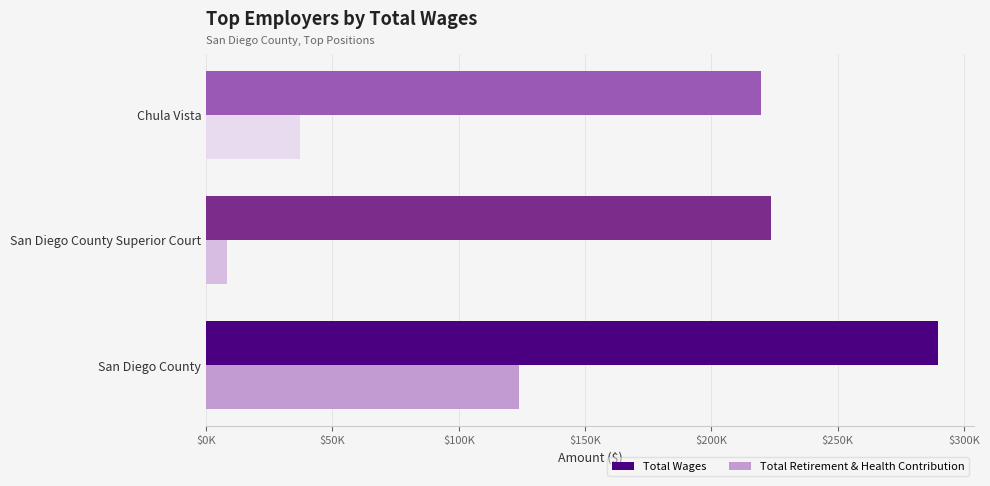

What are all the series names shown in the legend?

Total Wages, Total Retirement & Health Contribution